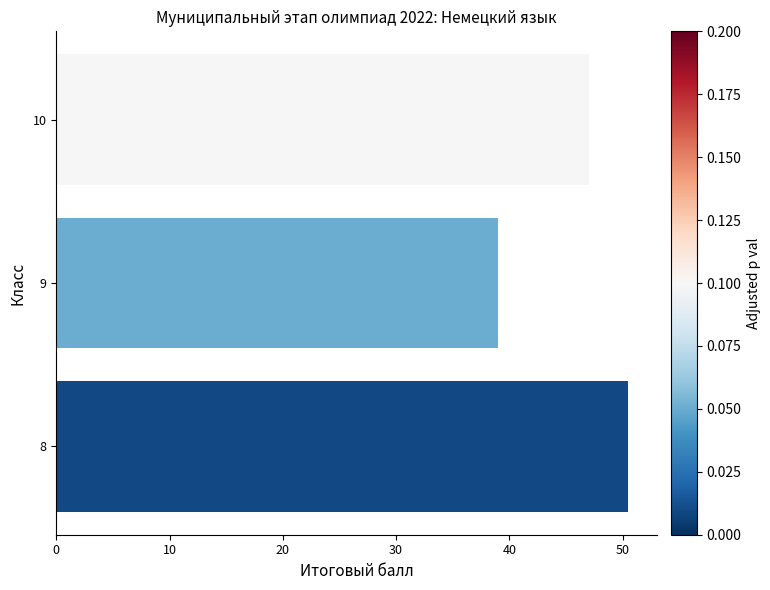

Rank the categories by value from lowest to highest.

9, 10, 8